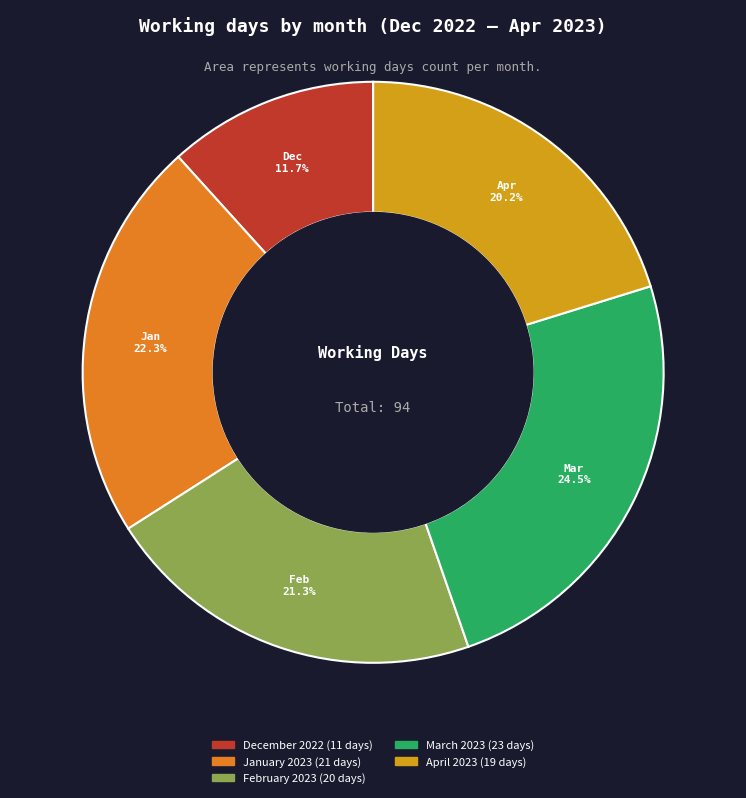

Rank the categories by value from highest to lowest.

March 2023, January 2023, February 2023, April 2023, December 2022